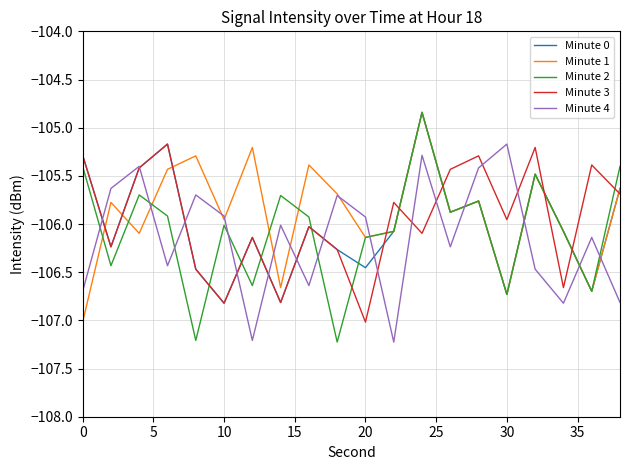

What is the minimum value shown in the chart?

-107.2